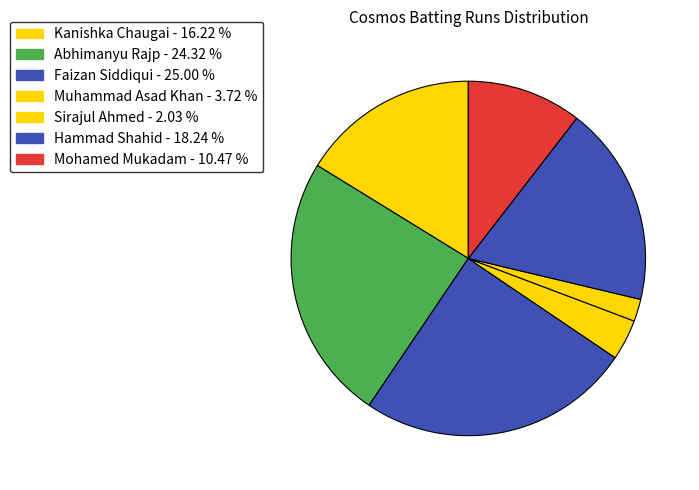

How many slices are in this pie chart?

7